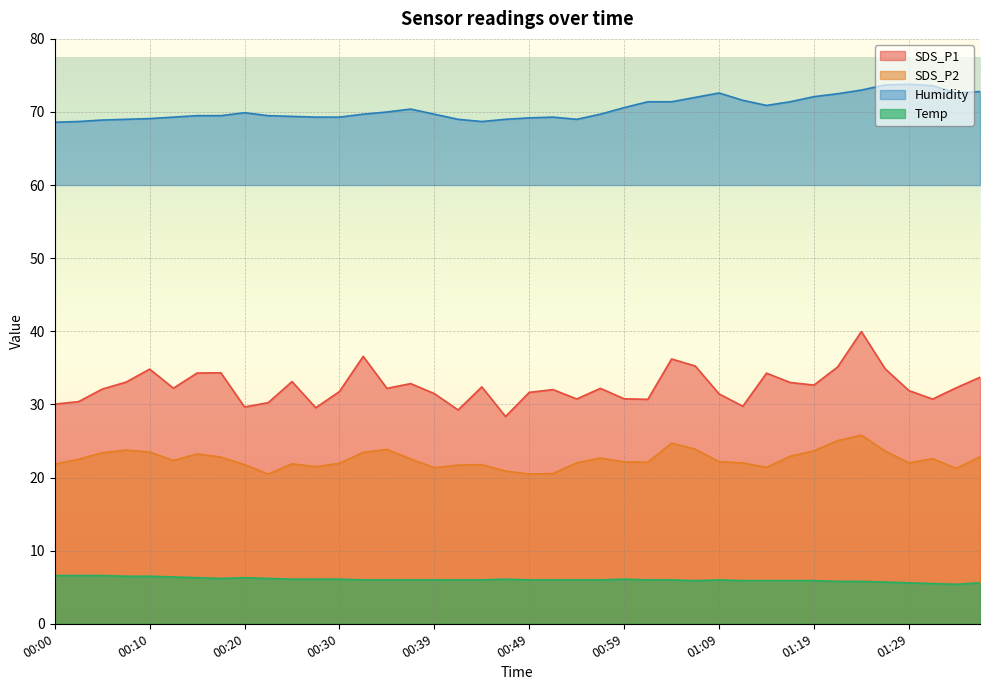

Is it true that Humidity equals 93.2 at 00:54?

False